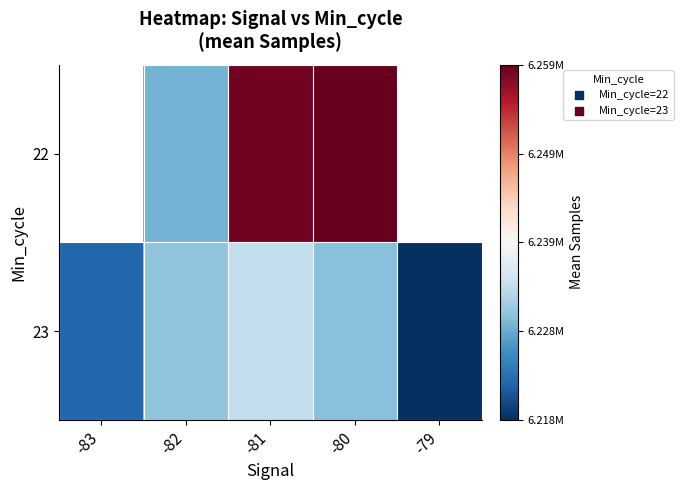

What is the average value of the 23 series?

6226964.9